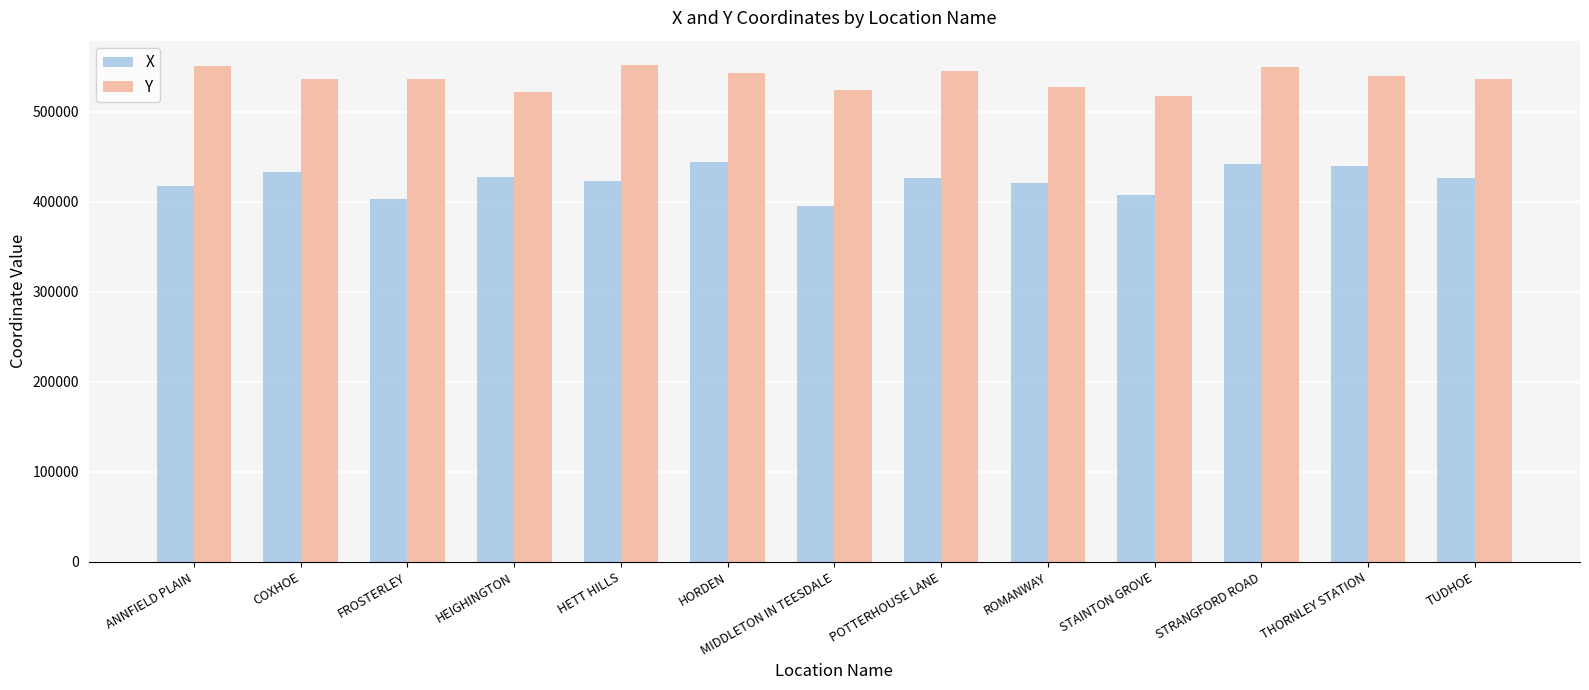

What is the difference between the highest and lowest values at STRANGFORD ROAD?

107489